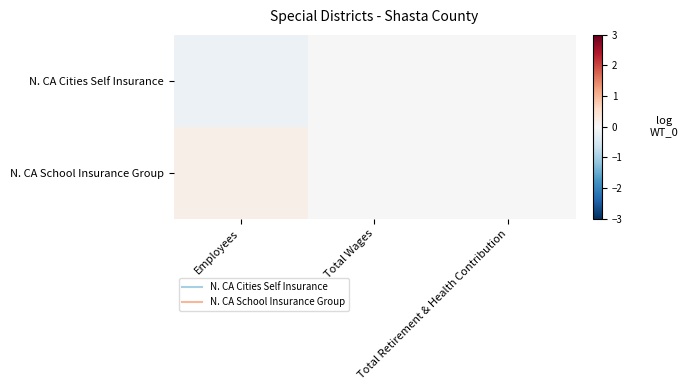

Between Employees and Total Retirement & Health Contribution, which series saw the biggest shift?

N. CA Cities Self Insurance